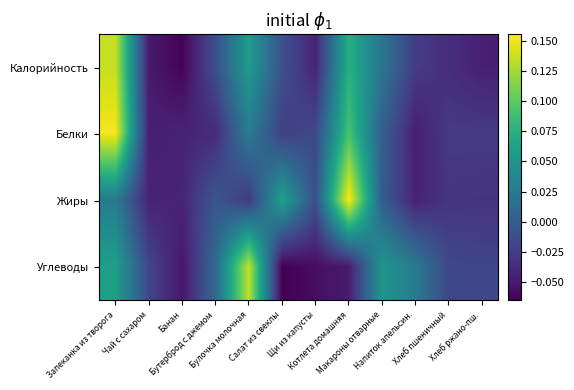

Which series changed the most between Щи из капусты and Макароны отварные?

Углеводы